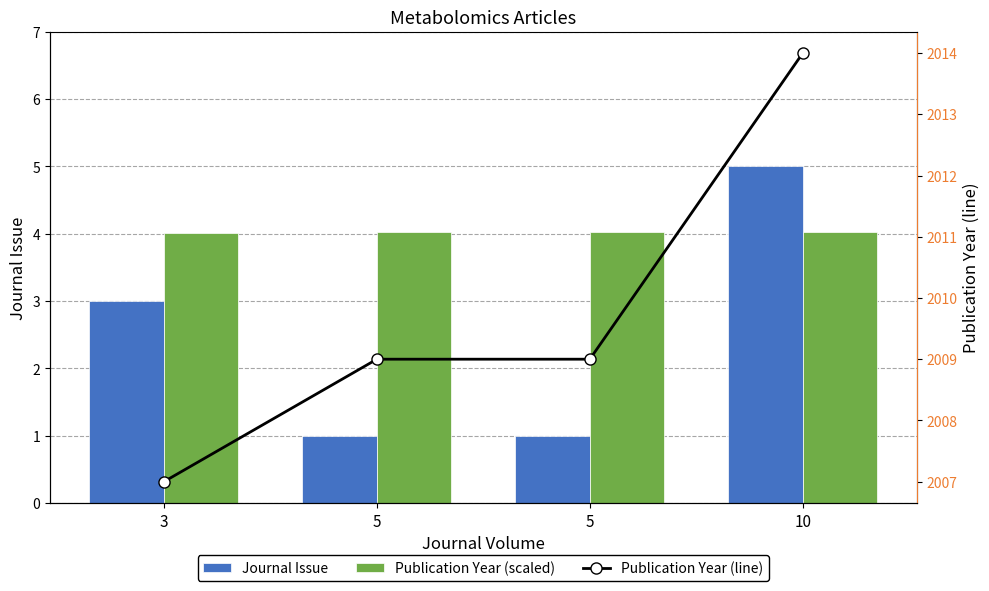

The value of Publication Year (line) at 5 is 2009.0. True or false?

True